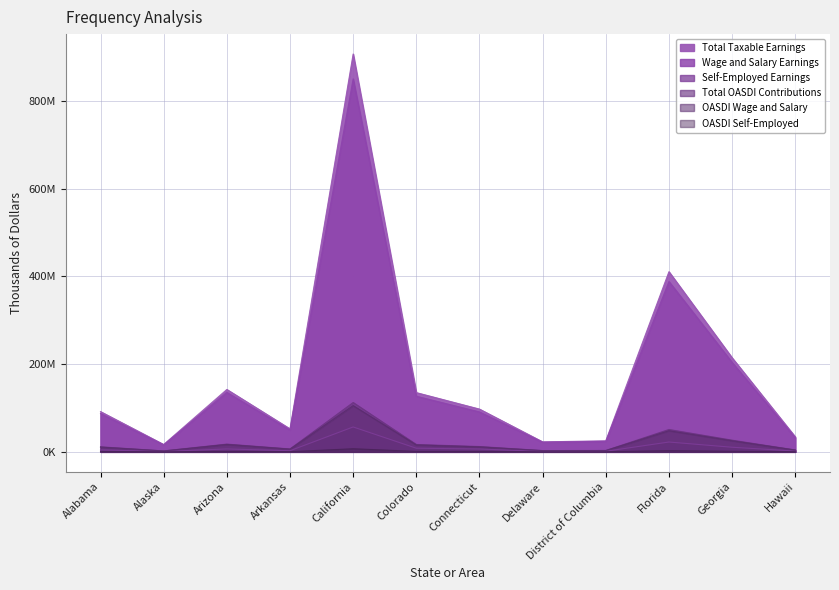

Reading left to right, extract all data points from this chart.

Total Taxable Earnings: Alabama=91713717	Alaska=16716611	Arizona=142187681	Arkansas=52389421	California=906863845	Colorado=135009637	Connecticut=97431377	Delaware=22746908	District of Columbia=25127414	Florida=410646891	Georgia=214383002	Hawaii=34174627
Wage and Salary Earnings: Alabama=87298864	Alaska=15834530	Arizona=135600025	Arkansas=49835970	California=850157775	Colorado=126756099	Connecticut=90999097	Delaware=21839400	District of Columbia=23792154	Florida=388271376	Georgia=203915235	Hawaii=32353441
Self-Employed Earnings: Alabama=4414853	Alaska=882081	Arizona=6587656	Arkansas=2553450	California=56706070	Colorado=8253538	Connecticut=6432280	Delaware=907509	District of Columbia=1335260	Florida=22375515	Georgia=10467767	Hawaii=1821186
Total OASDI Contributions: Alabama=11372501	Alaska=2072860	Arizona=17631272	Arkansas=6496288	California=112451117	Colorado=16741195	Connecticut=12081491	Delaware=2820617	District of Columbia=3115799	Florida=50920214	Georgia=26583492	Hawaii=4237654
OASDI Wage and Salary: Alabama=10825059	Alaska=1963482	Arizona=16814403	Arkansas=6179660	California=105419564	Colorado=15717756	Connecticut=11283888	Delaware=2708086	District of Columbia=2950227	Florida=48145651	Georgia=25285489	Hawaii=4011827
OASDI Self-Employed: Alabama=547442	Alaska=109378	Arizona=816869	Arkansas=316628	California=7031553	Colorado=1023439	Connecticut=797603	Delaware=112531	District of Columbia=165572	Florida=2774564	Georgia=1298003	Hawaii=225827